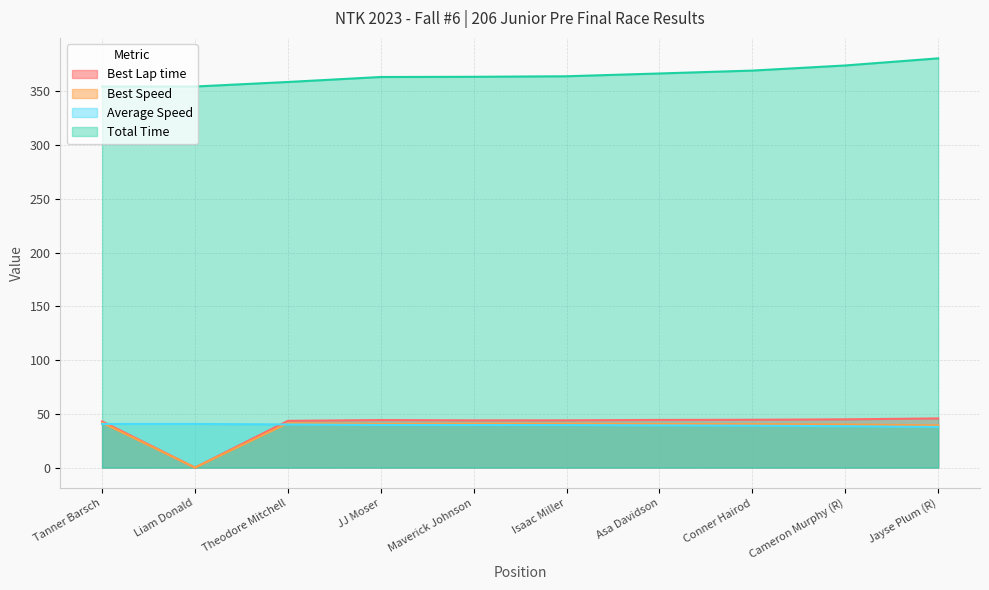

List the series in order of their peak value, lowest first.

Average Speed, Best Speed, Best Lap time, Total Time